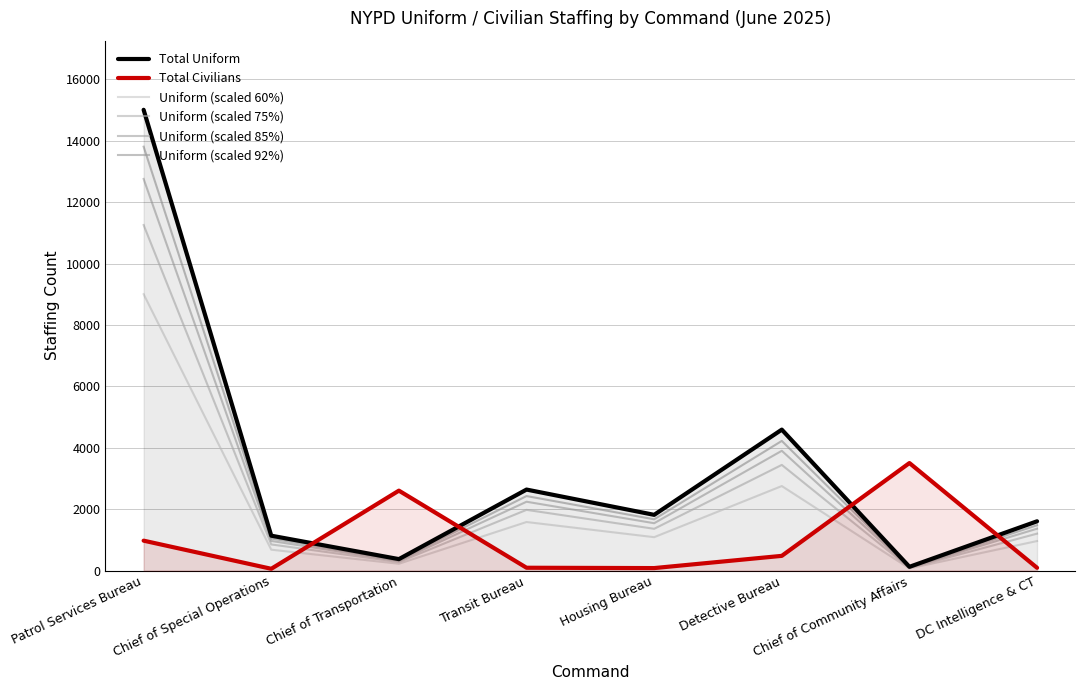

At which category does the chart reach its minimum across all series?

Chief of Special Operations